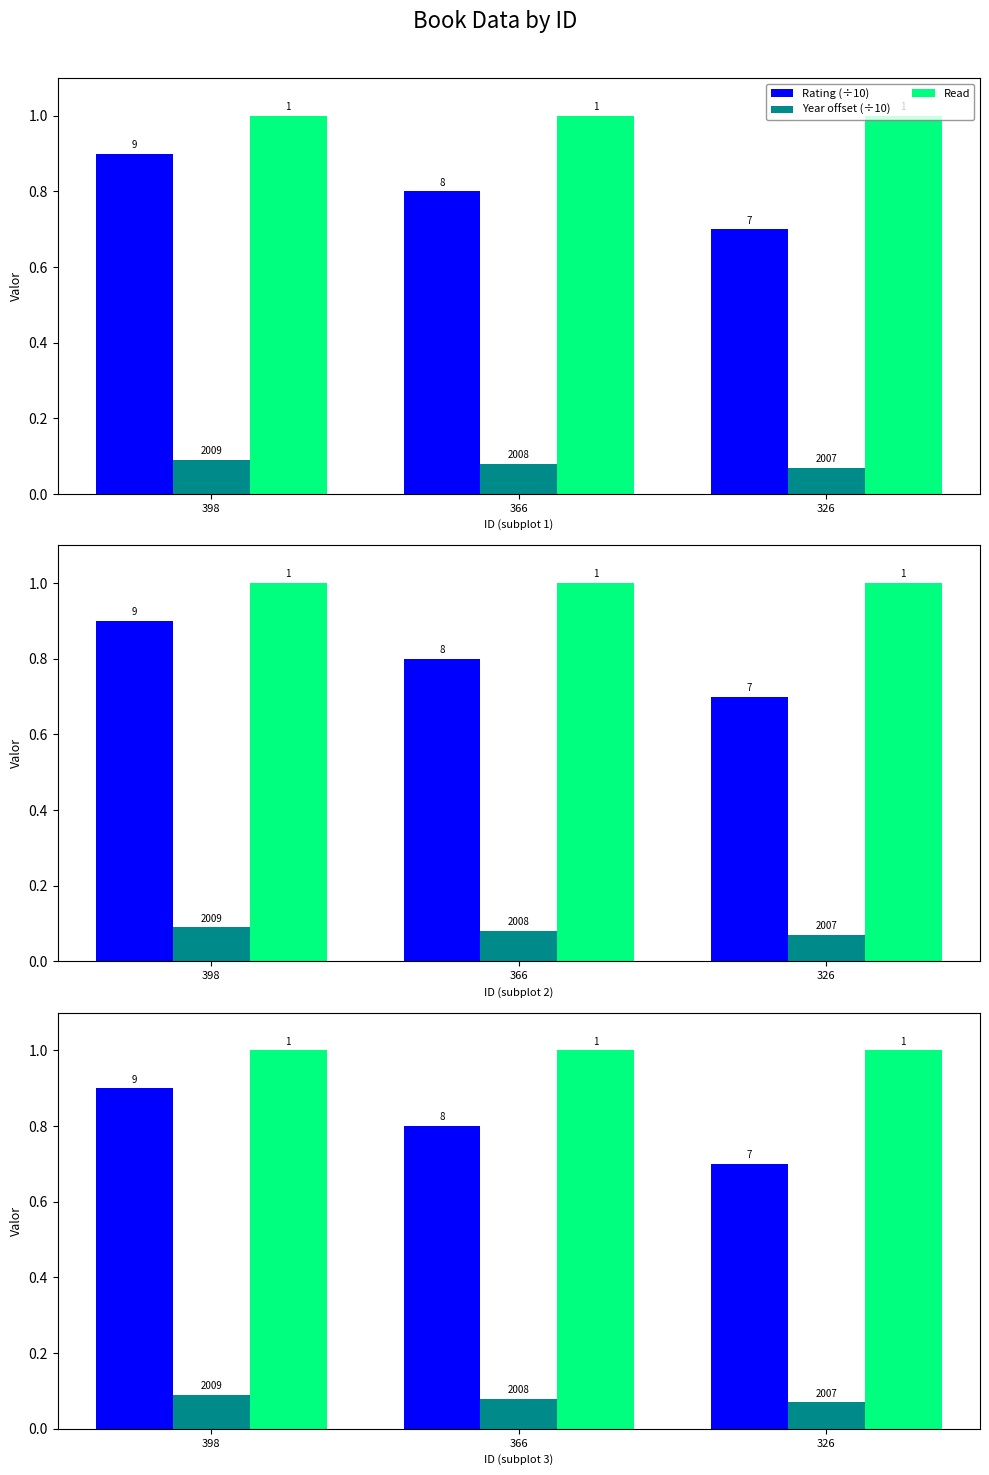

What are all the series names shown in the legend?

Rating (÷10), Year offset (÷10), Read